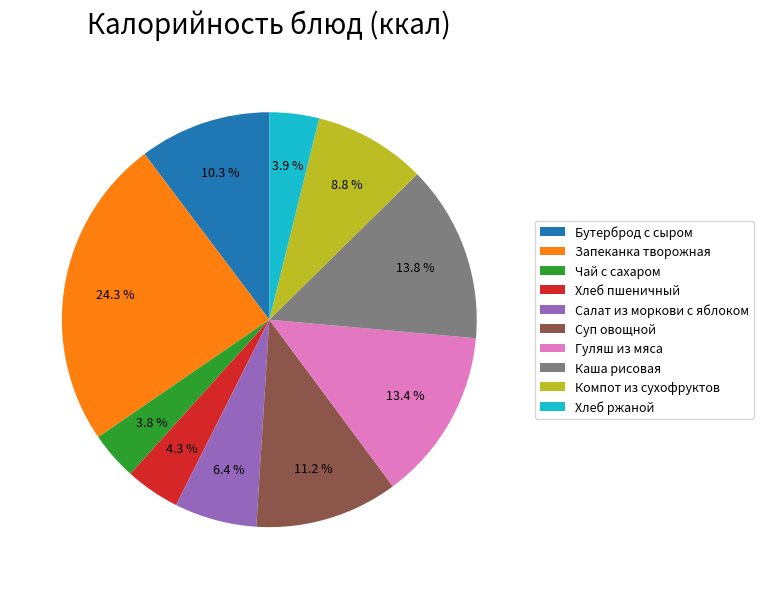

Is Хлеб пшеничный the majority of the pie?

No